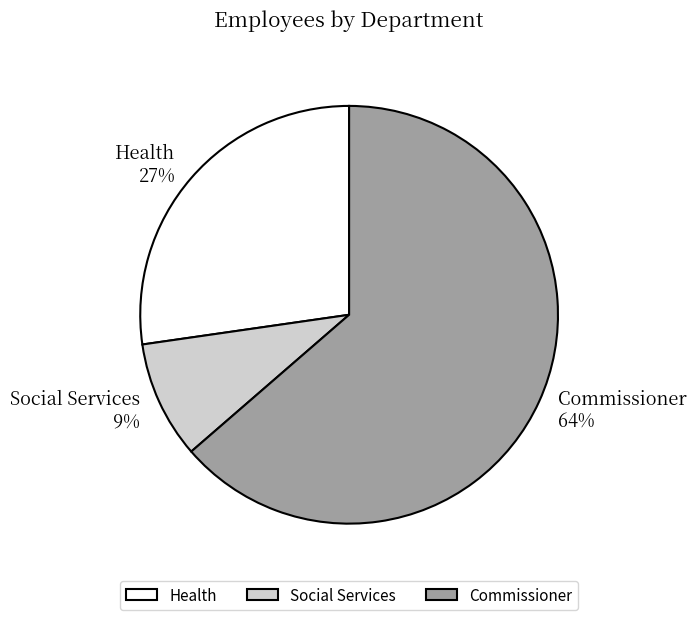

Do Social Services and Health together represent more than half of the pie?

No